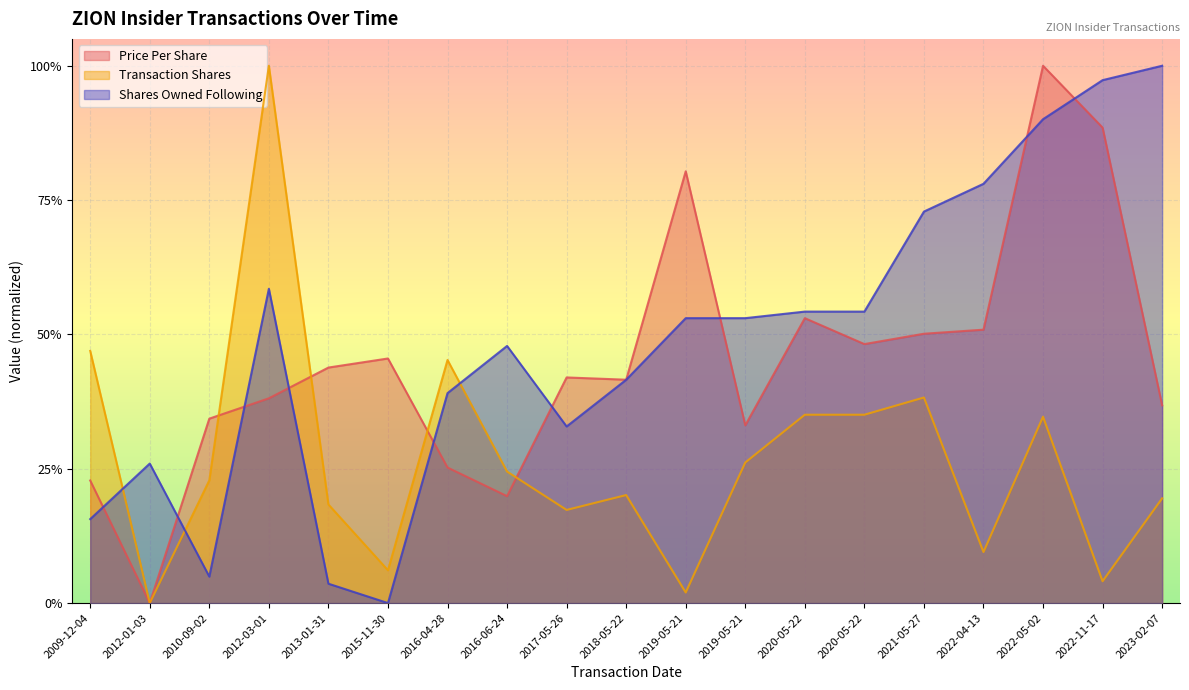

What is the sum of the sharesOwnedFollowingTransaction values at 2016-06-24 and 2013-01-31?

0.5